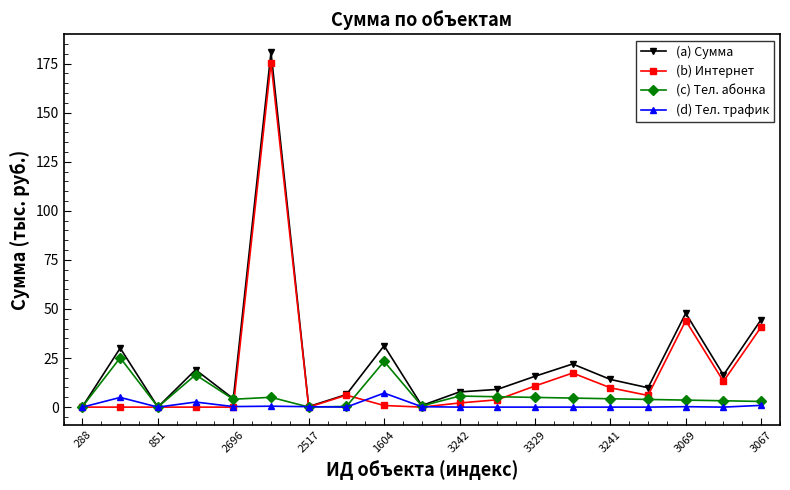

What is the average value of the (a) Сумма series?

24.2